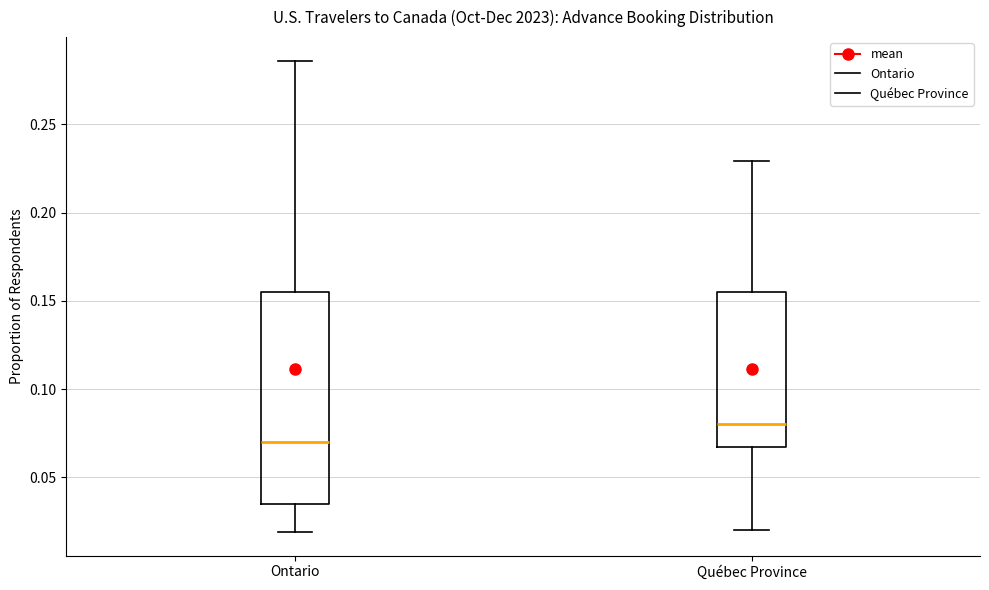

Where does the upper whisker of the box for Québec Province end on the y-axis? The values are not printed on the chart, so give them approximately, as read against the axis.

0.230